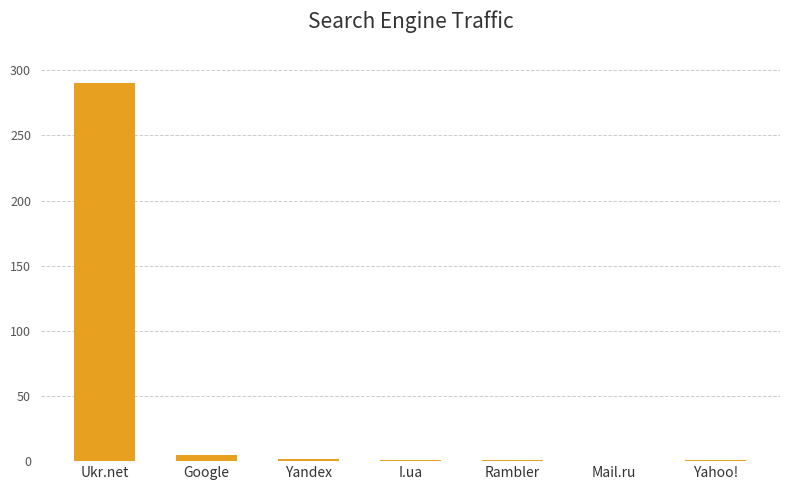

True or false: the data shows 93 at Mail.ru.

False